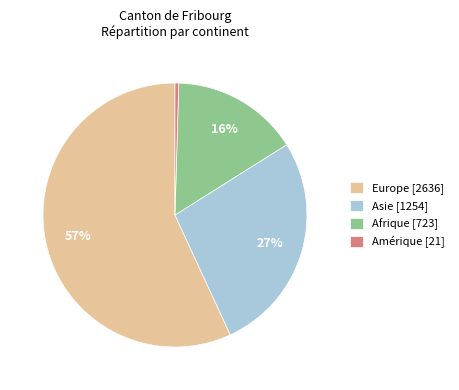

Count the number of slices in the pie.

4